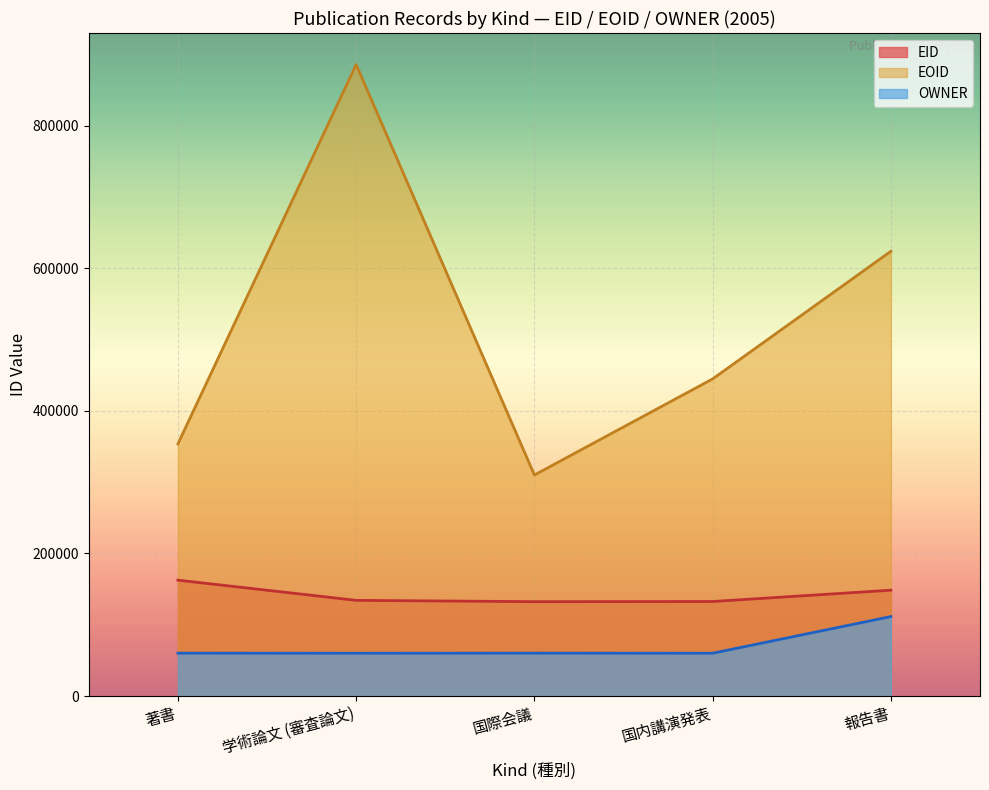

Rank the categories by EOID value from highest to lowest.

学術論文 (審査論文), 報告書, 国内講演発表, 著書, 国際会議